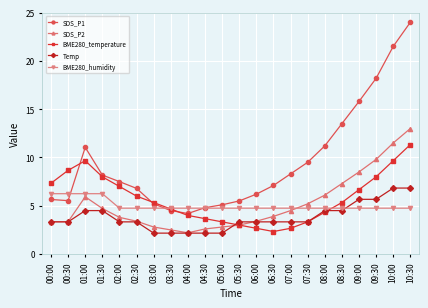

Does the chart have visible grid lines?

Yes